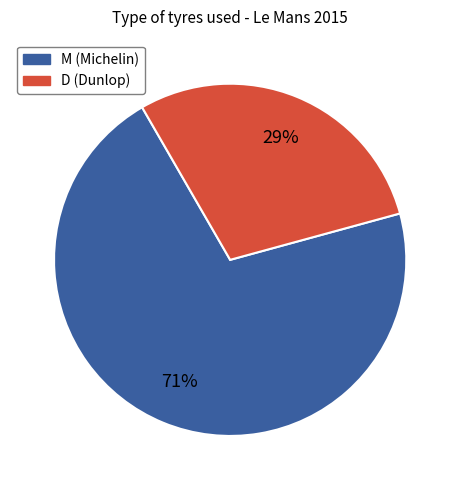

Approximately how many times larger is the value at D compared to M?

0.4